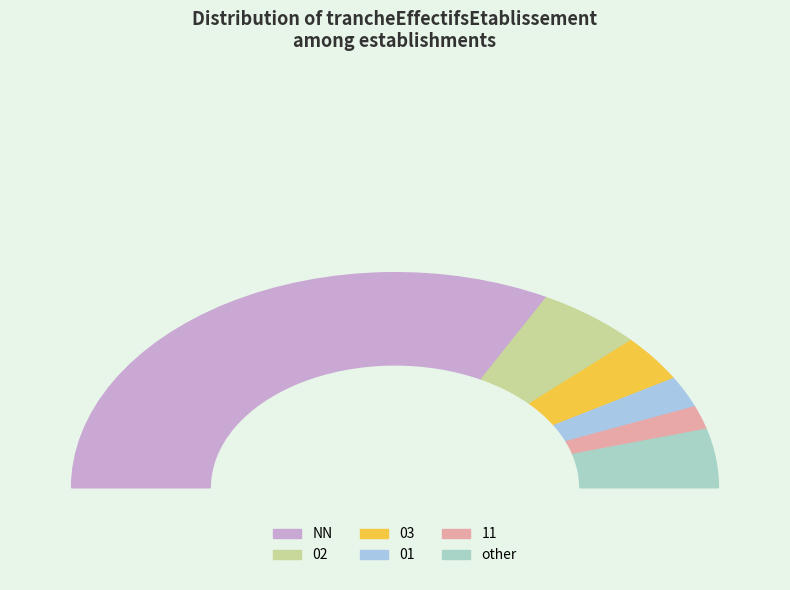

How many slices are in this pie chart?

6